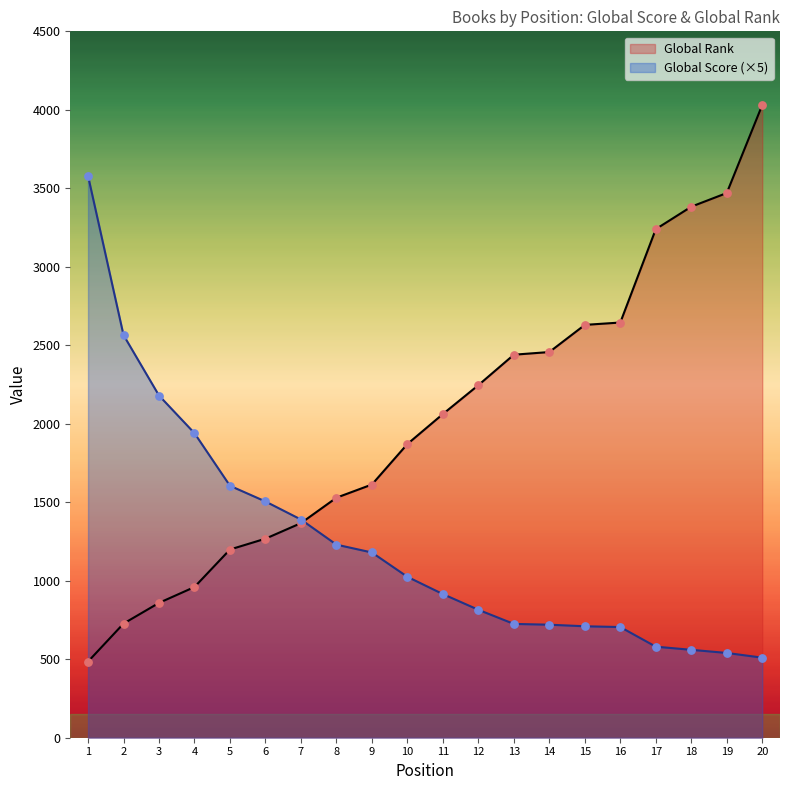

What are all the series names shown in the legend?

Global Rank, Global Score (×5)